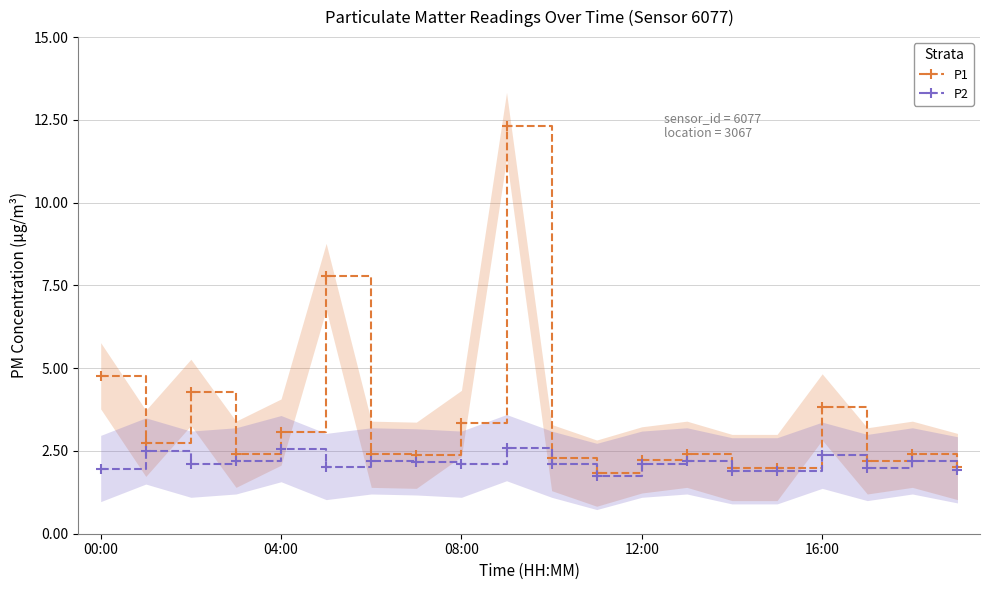

At which label is P1 closest to 7?

5